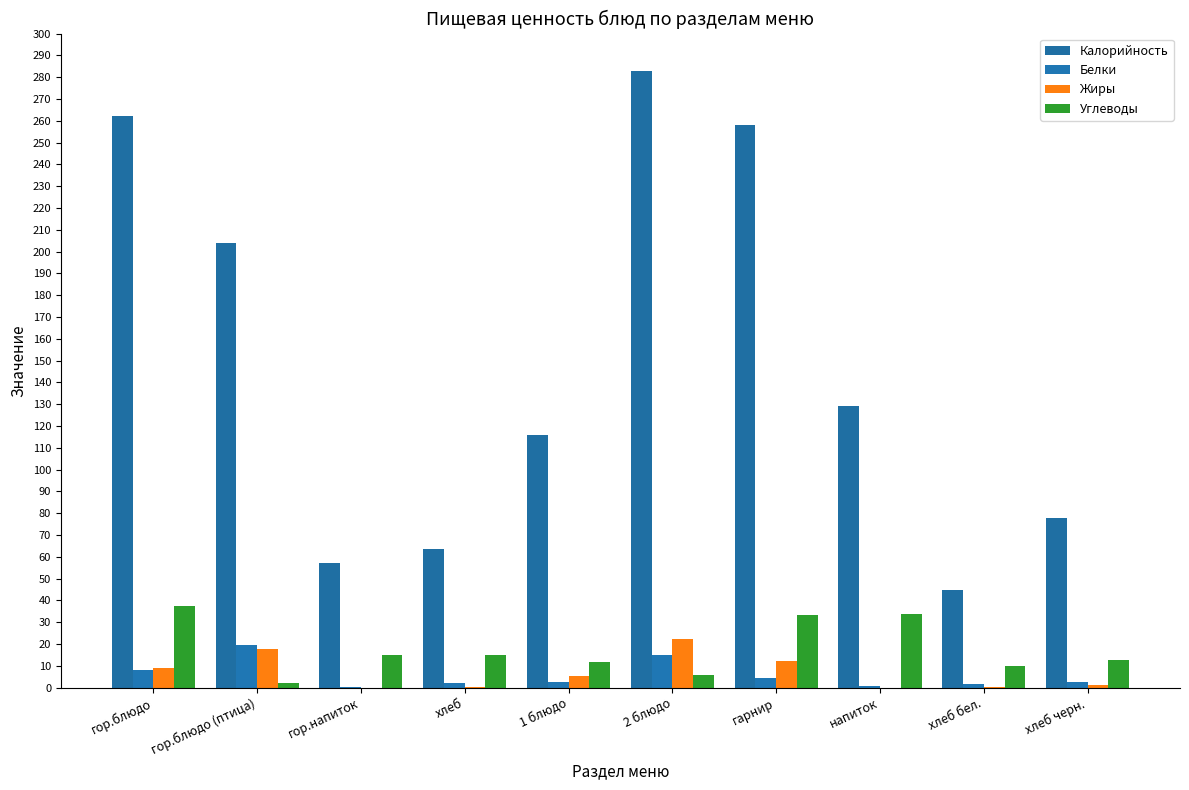

How many data points in Жиры are above 5?

5